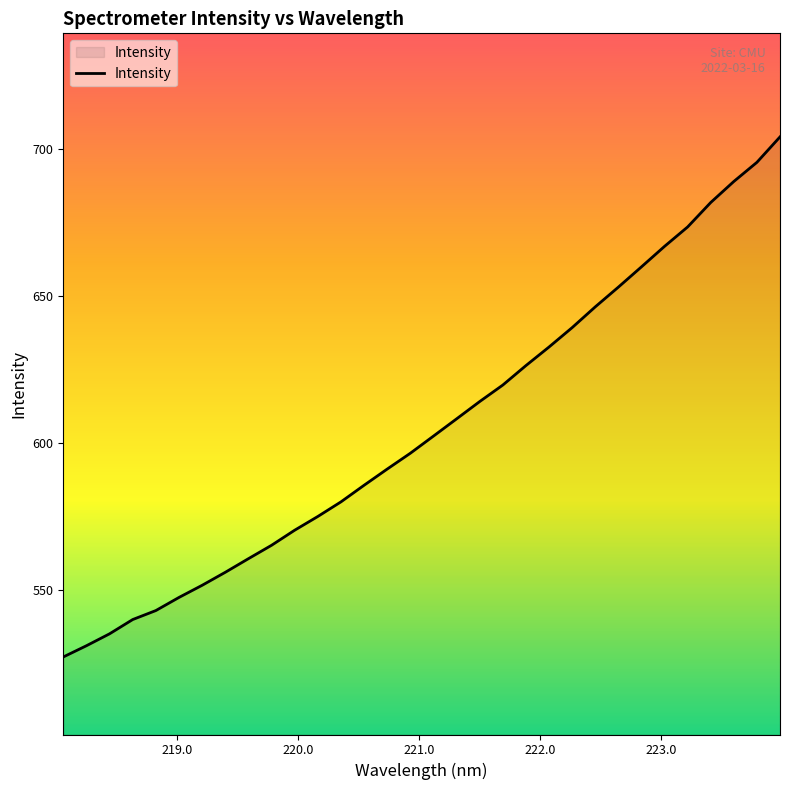

What is the difference between the maximum and minimum values?

176.8